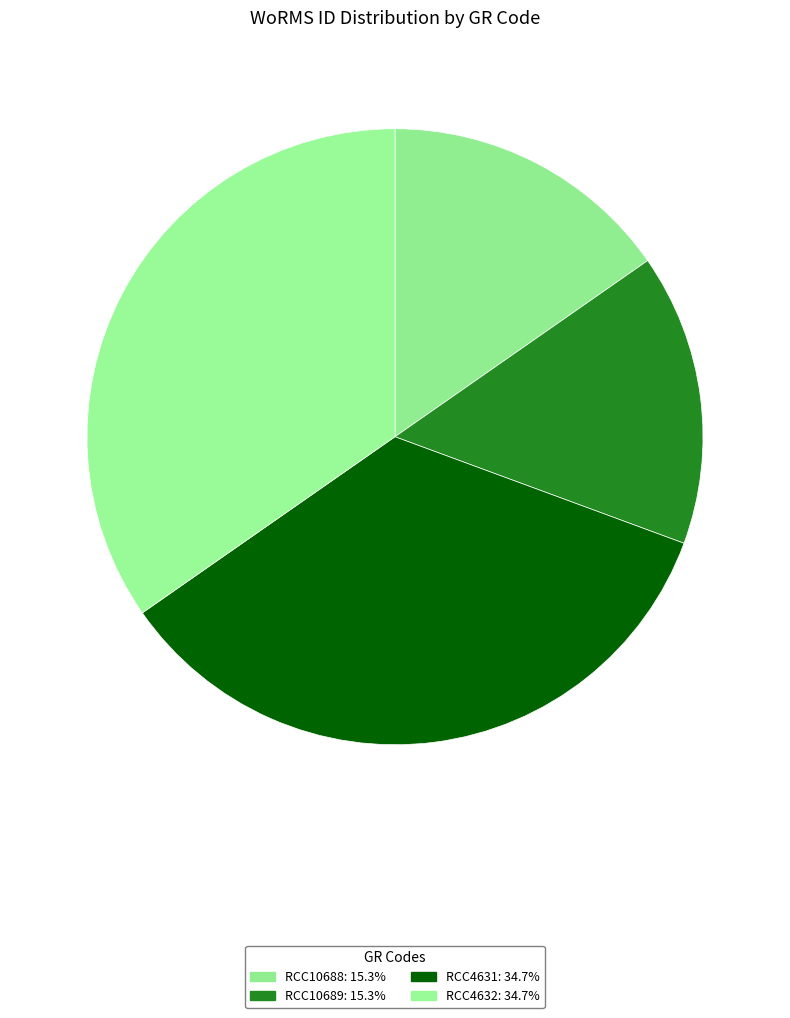

To the nearest percent, what is the difference between the largest and smallest slice percentages?

19%